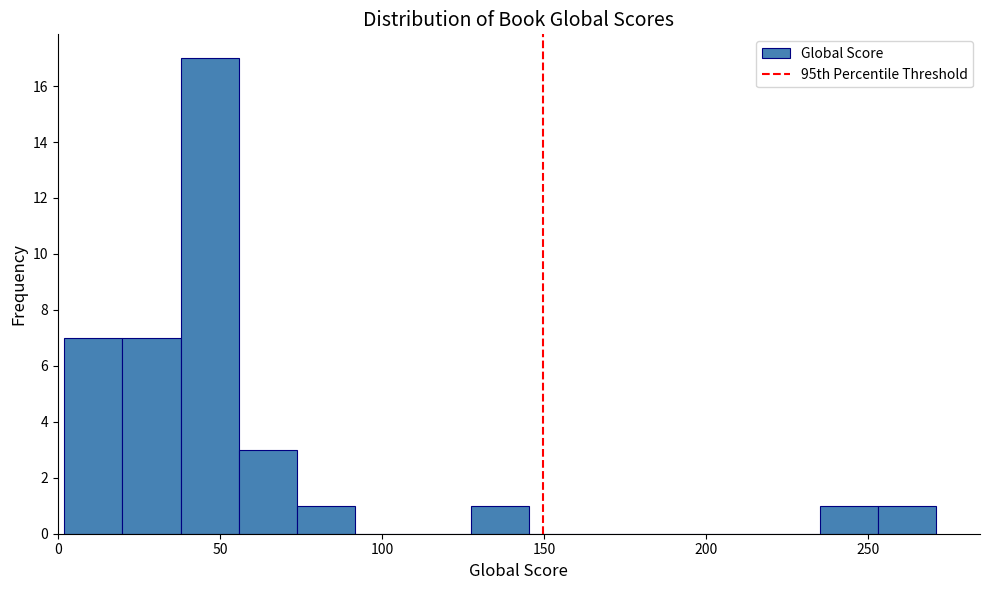

Around what value on the x-axis is the tallest bar? Give the approximate position of its centre, as read against the axis.

45